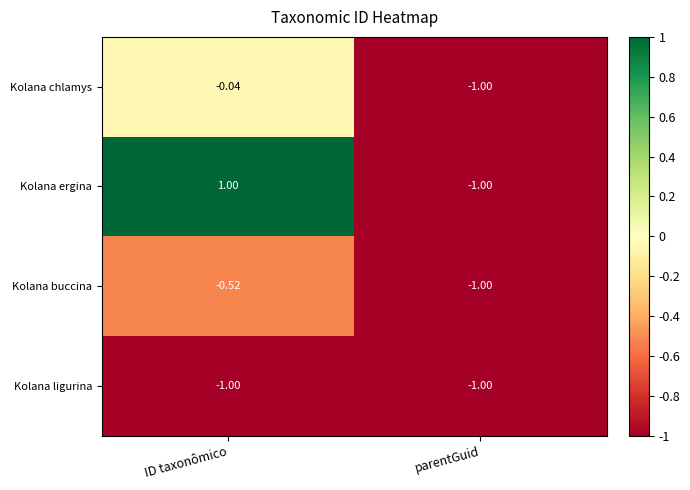

At which category is the sum across all series the highest?

ID taxonômico